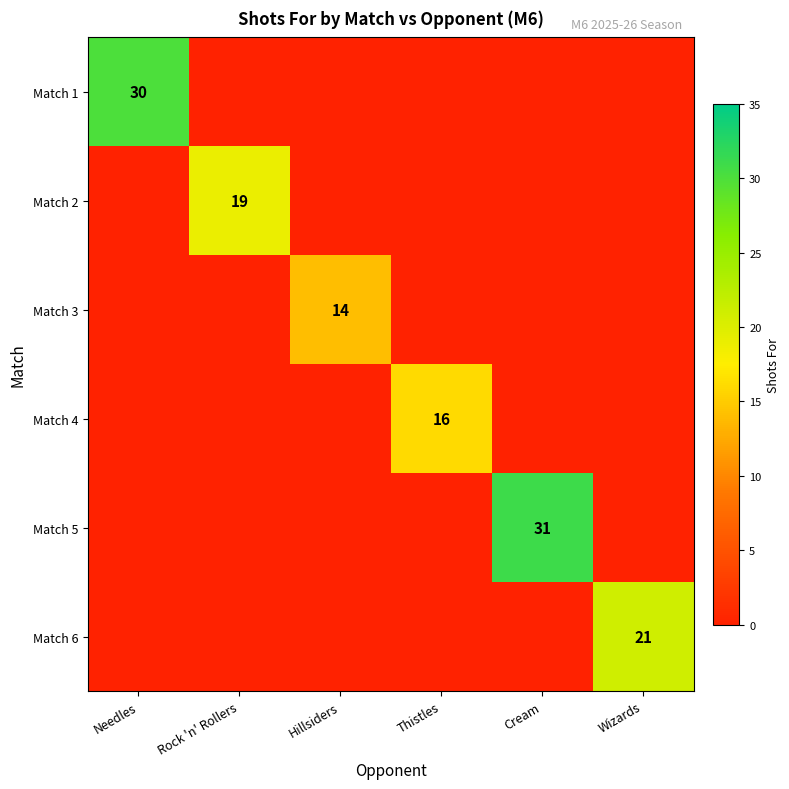

The value of Match 6 at Wizards is 32. True or false?

False